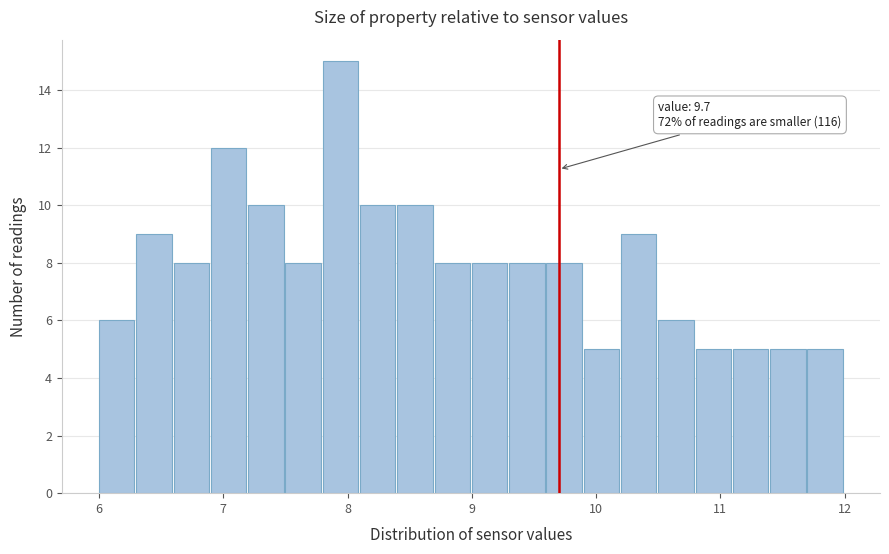

Around what value on the x-axis is the tallest bar? Give the approximate position of its centre, as read against the axis.

7.9